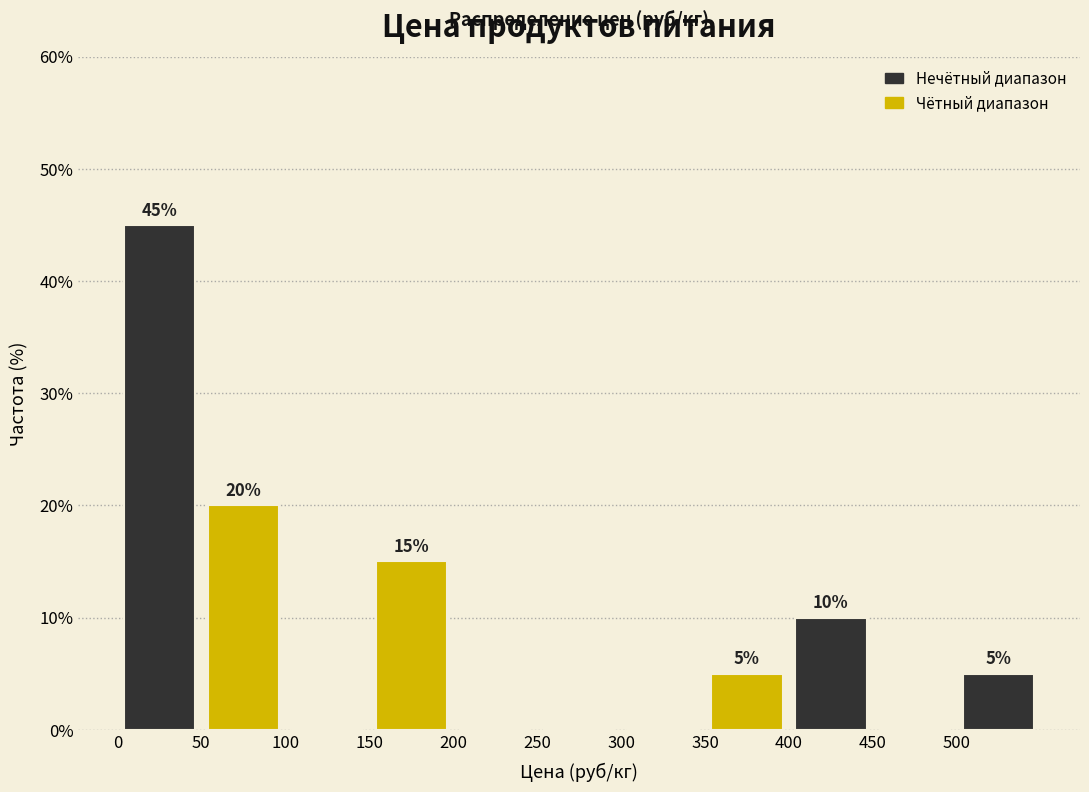

Which range on the x-axis has the tallest bar?

0 to 50